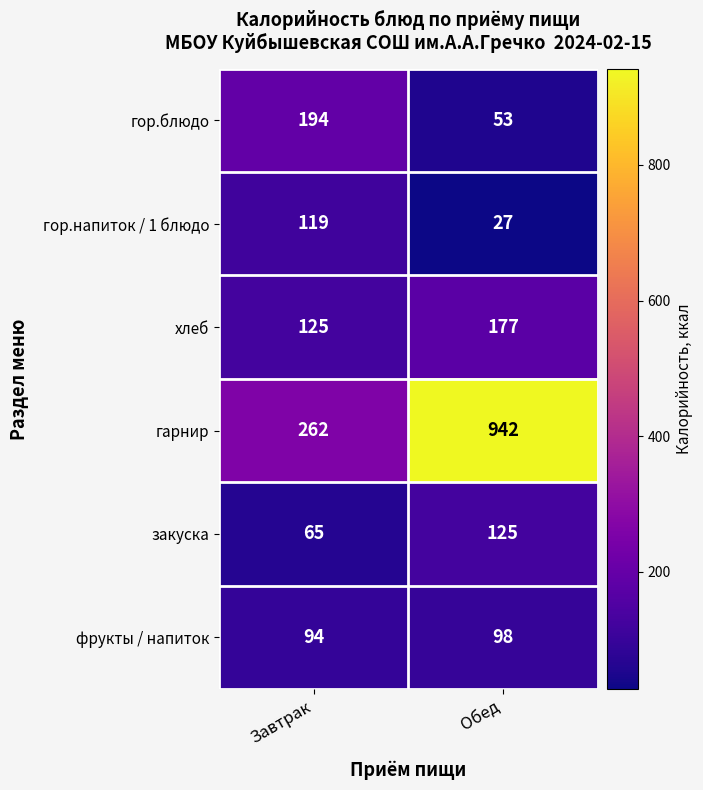

Which series has the widest spread of values?

гарнир